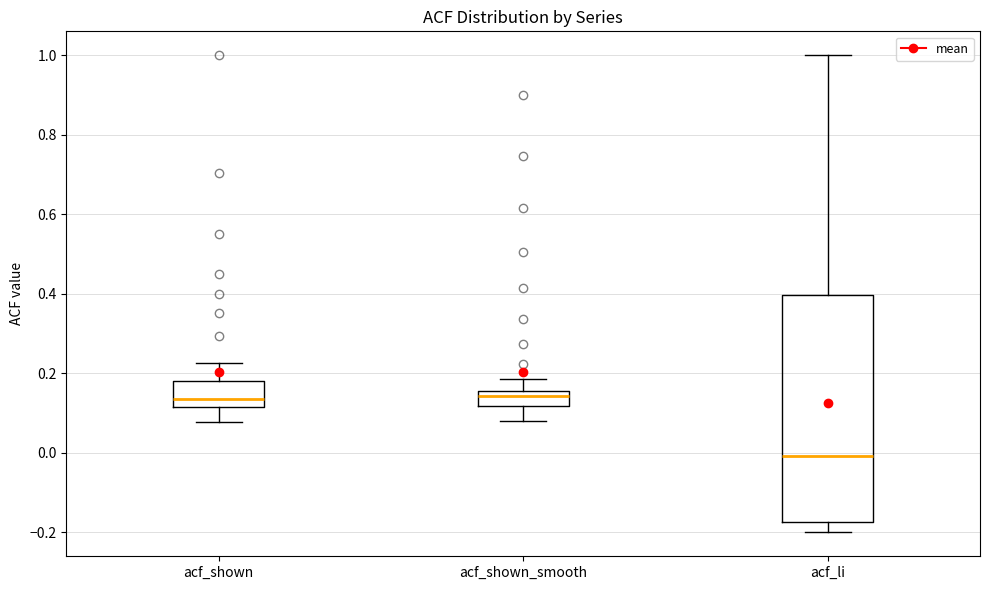

Reading left to right, read every box against the y-axis: the position of its median line, the range the box covers, and the ends of its whiskers. The values are not printed on the chart, so give them approximately, as read against the axis.

acf_shown: median 0.14, box 0.12 to 0.18, whiskers 0.08 to 0.22
acf_shown_smooth: median 0.14, box 0.12 to 0.16, whiskers 0.08 to 0.18
acf_li: median 0.00, box -0.18 to 0.40, whiskers -0.20 to 1.00